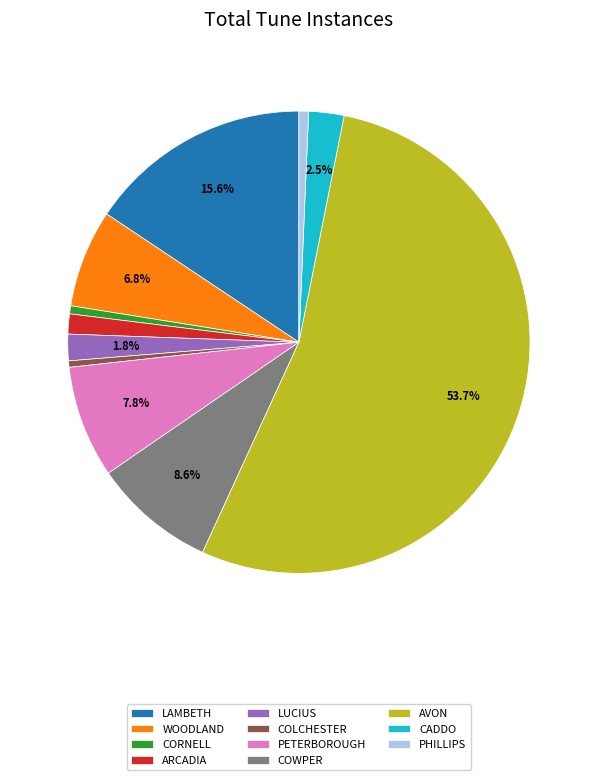

To the nearest percent, what is the difference between the CORNELL and COWPER slice percentages?

8%